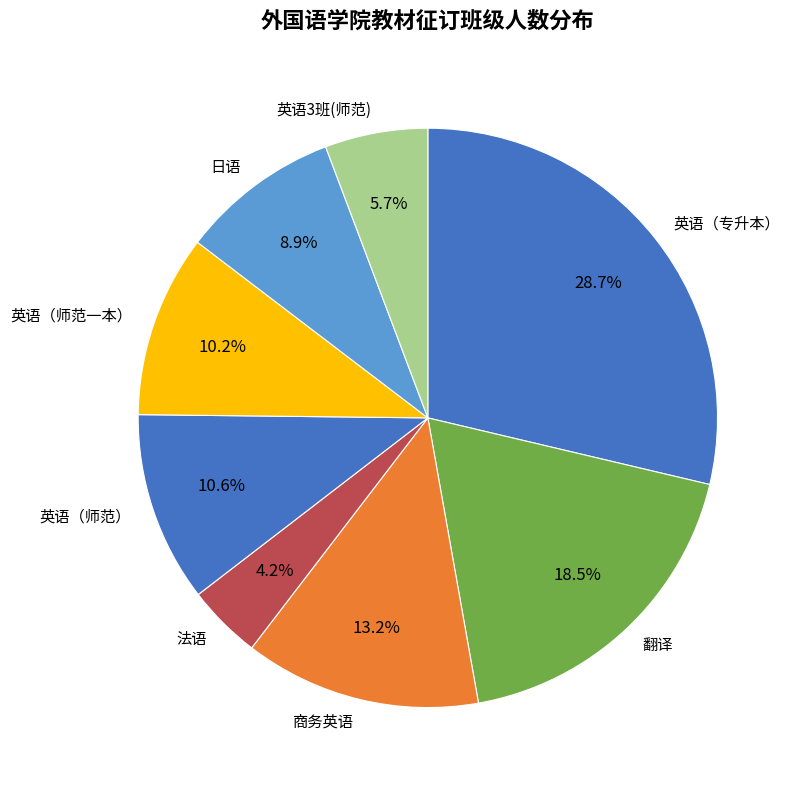

Between 法语 and 英语（师范）, which is larger?

英语（师范）